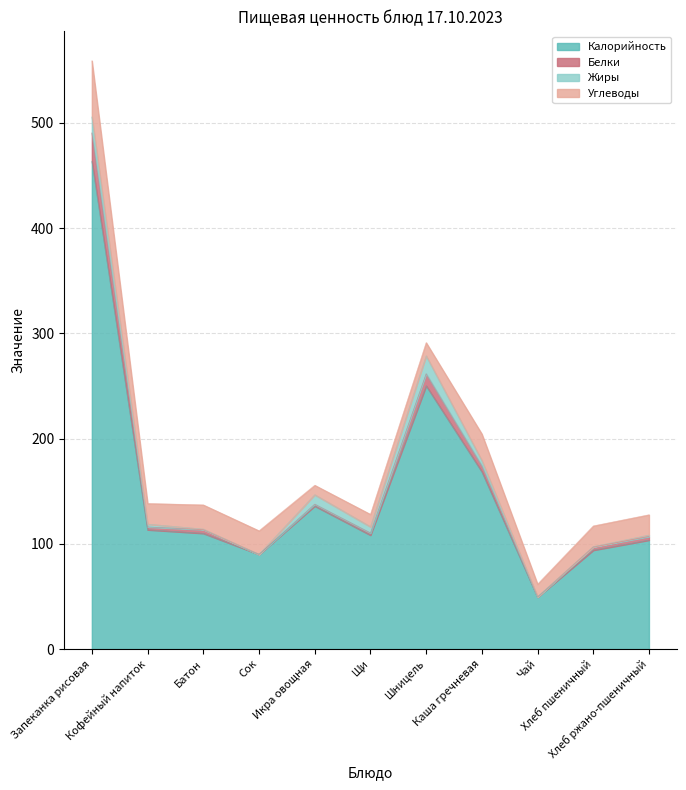

What is the smallest value displayed?

49.4